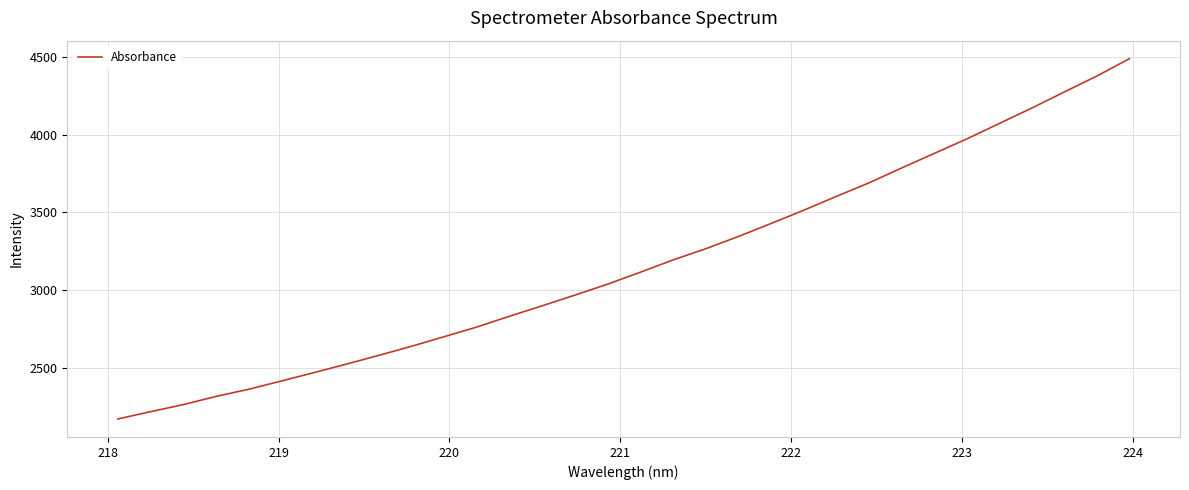

What is the greatest value displayed?

4489.5